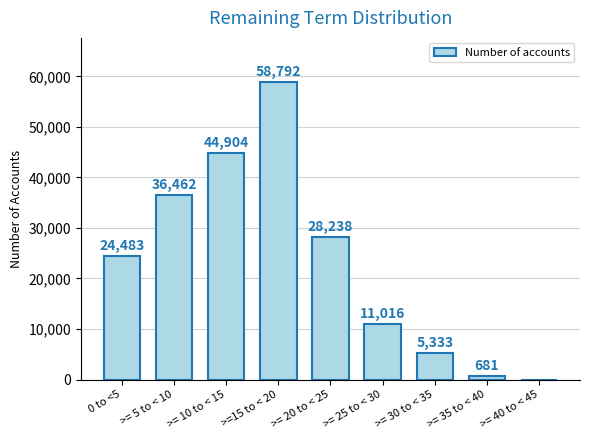

What is the sum of all values?

209909